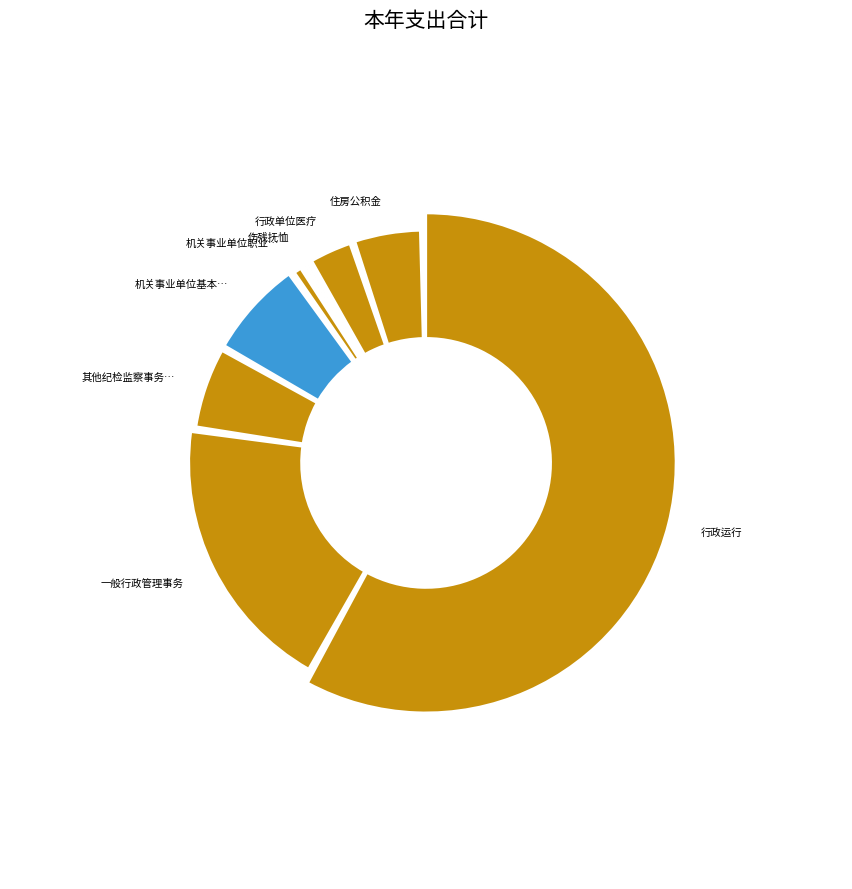

To the nearest percent, what portion does 其他纪检监察事务支出 represent?

6%